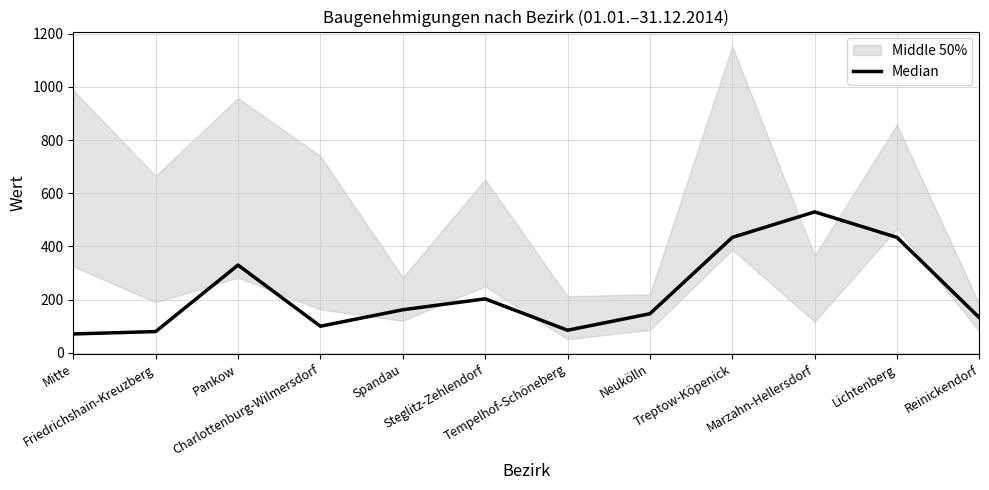

Rank the categories by value from lowest to highest.

Mitte, Friedrichshain-Kreuzberg, Tempelhof-Schöneberg, Charlottenburg-Wilmersdorf, Reinickendorf, Neukölln, Spandau, Steglitz-Zehlendorf, Pankow, Treptow-Köpenick, Lichtenberg, Marzahn-Hellersdorf